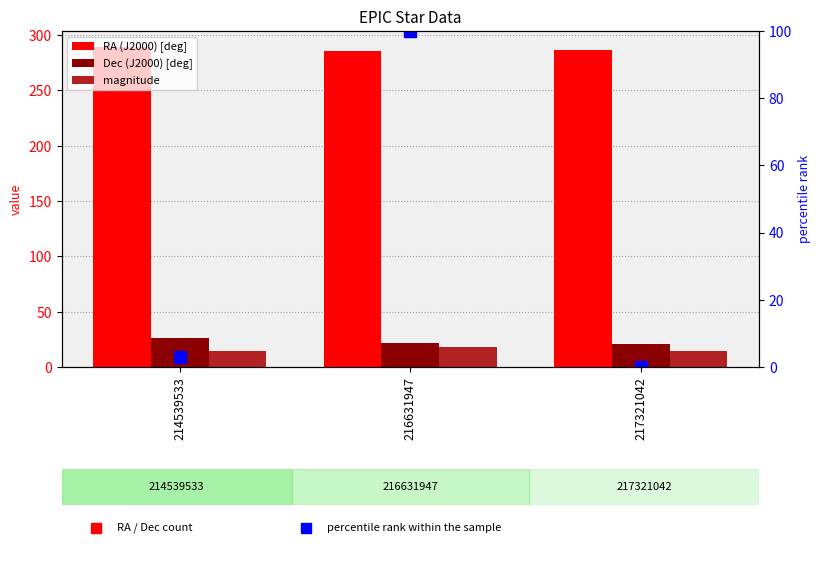

What is the lowest value of the RA (J2000) [deg] series?

285.3